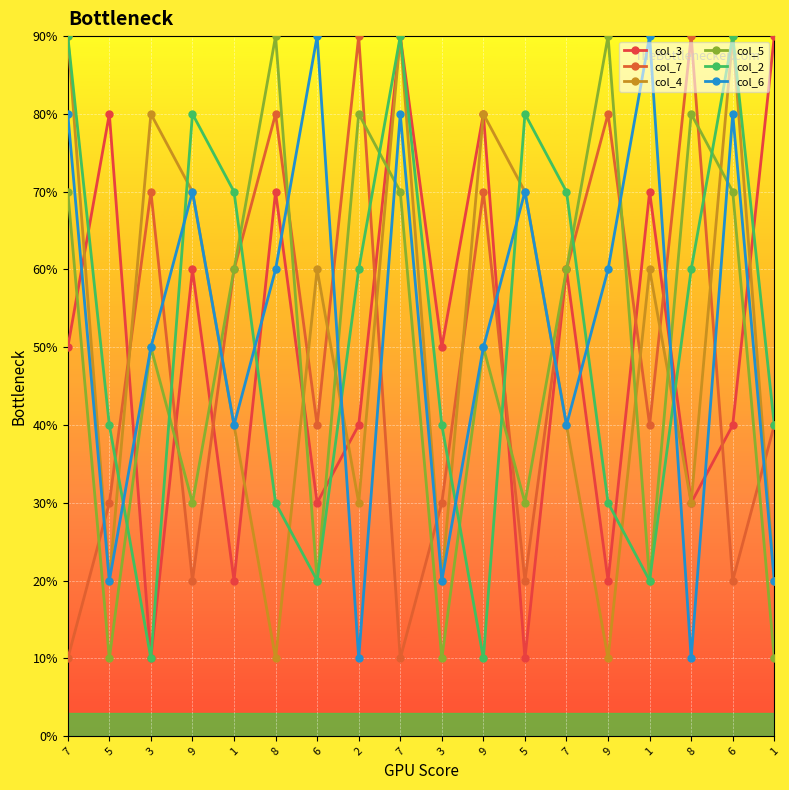

Reading right to left, extract all data points from this chart.

col_3: 1=9	6=4	8=3	1=7	9=2	7=6	5=1	9=8	3=5	7=9	2=4	6=3	8=7	1=2	9=6	3=1	5=8	7=5
col_7: 1=4	6=2	8=9	1=4	9=8	7=6	5=2	9=7	3=3	7=1	2=9	6=4	8=8	1=6	9=2	3=7	5=3	7=1
col_4: 1=2	6=9	8=3	1=6	9=1	7=4	5=7	9=8	3=2	7=9	2=3	6=6	8=1	1=4	9=7	3=8	5=2	7=9
col_5: 1=1	6=7	8=8	1=2	9=9	7=6	5=3	9=5	3=1	7=7	2=8	6=2	8=9	1=6	9=3	3=5	5=1	7=7
col_2: 1=4	6=9	8=6	1=2	9=3	7=7	5=8	9=1	3=4	7=9	2=6	6=2	8=3	1=7	9=8	3=1	5=4	7=9
col_6: 1=2	6=8	8=1	1=9	9=6	7=4	5=7	9=5	3=2	7=8	2=1	6=9	8=6	1=4	9=7	3=5	5=2	7=8